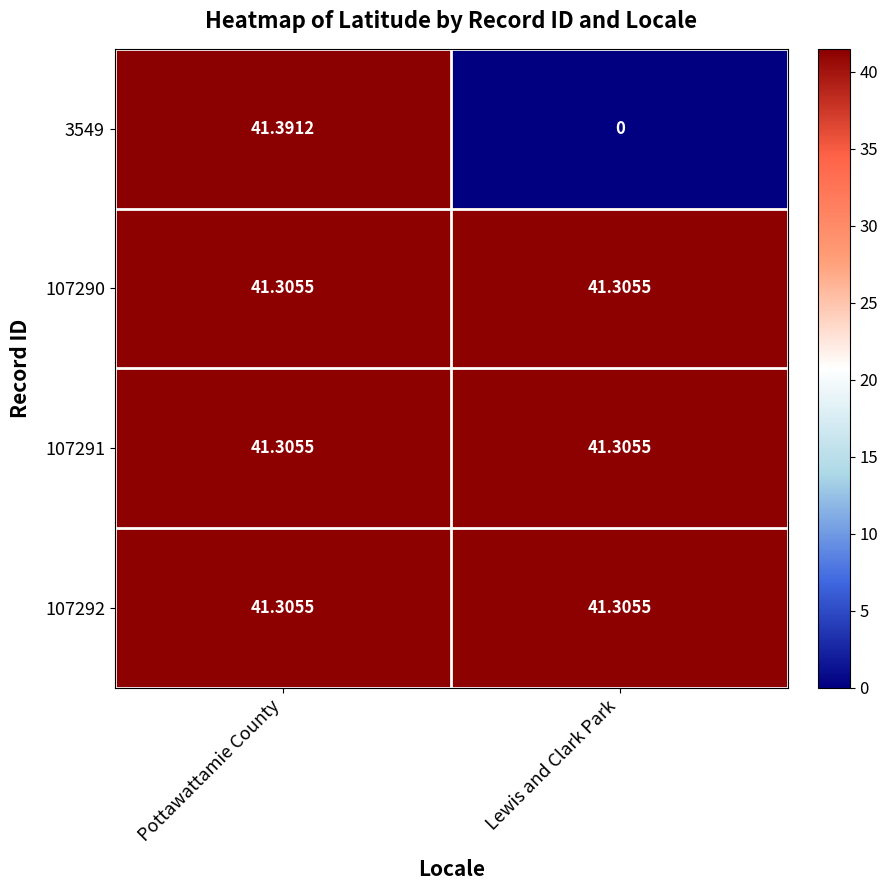

What is the maximum value shown in the chart?

41.4